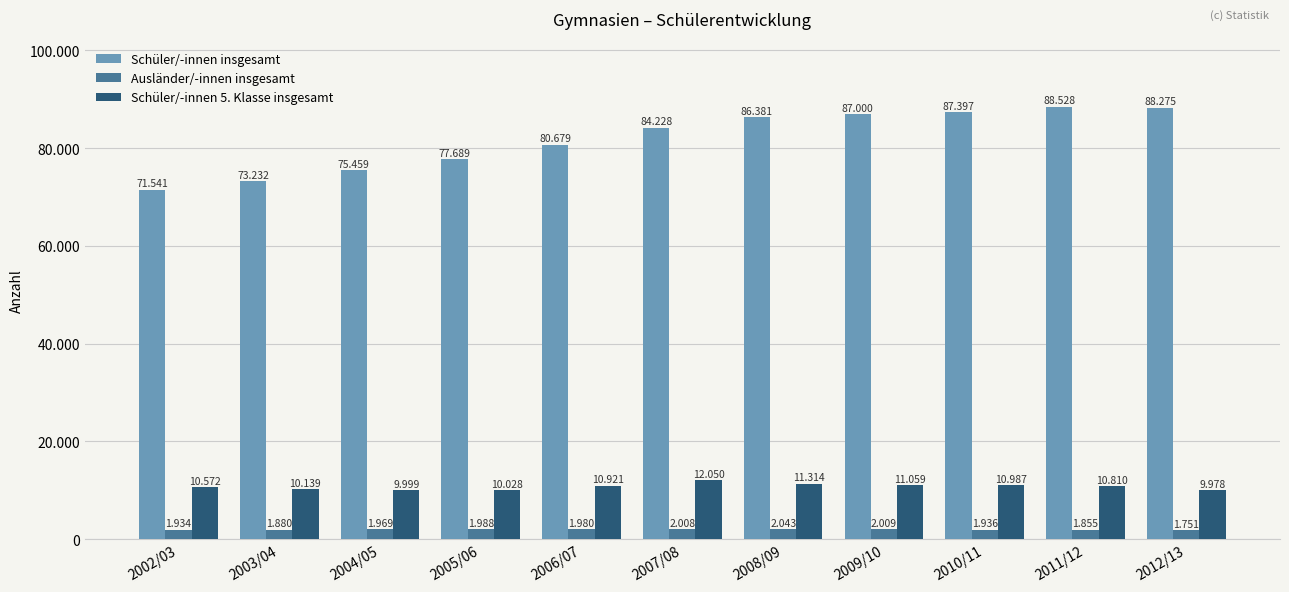

What are all the series names shown in the legend?

Schüler/-innen insgesamt, Ausländer/-innen insgesamt, Schüler/-innen 5. Klasse insgesamt